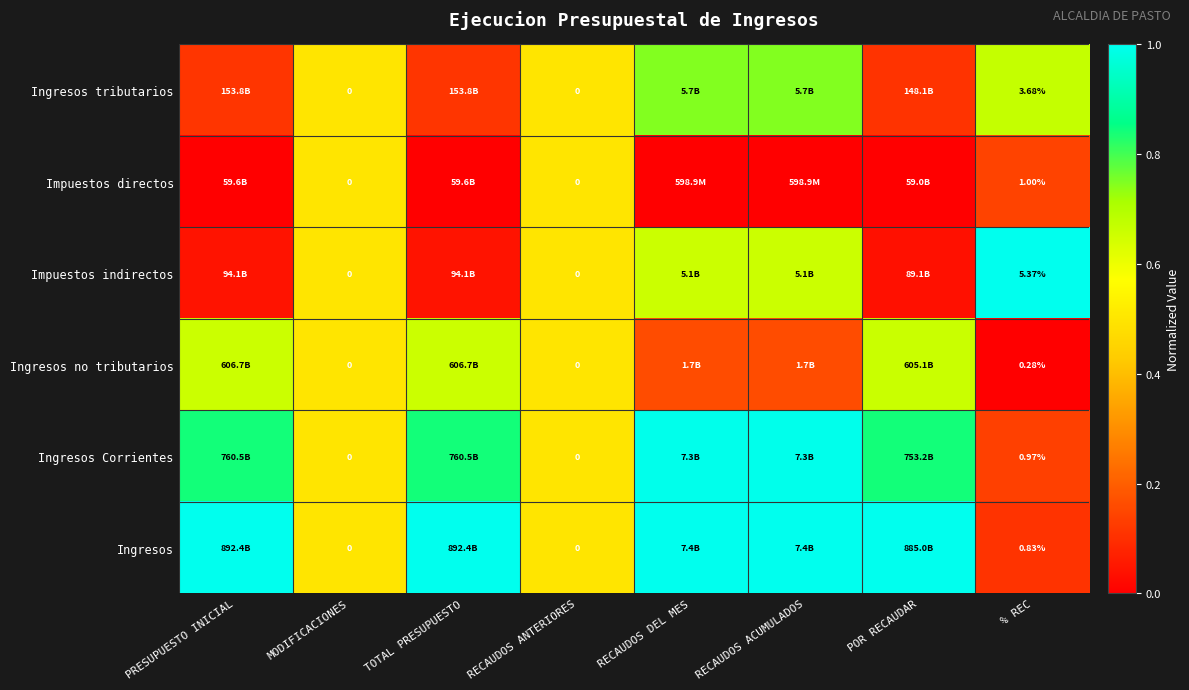

What is the sum of all Ingresos tributarios values?

3.5